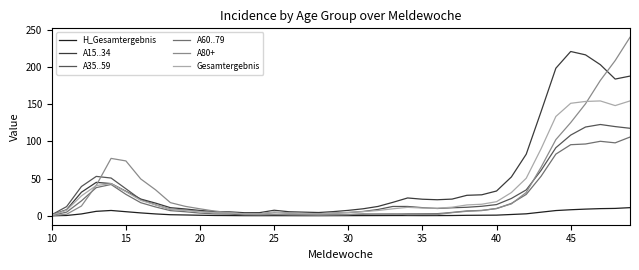

What is the maximum value for Gesamtergebnis?

154.4